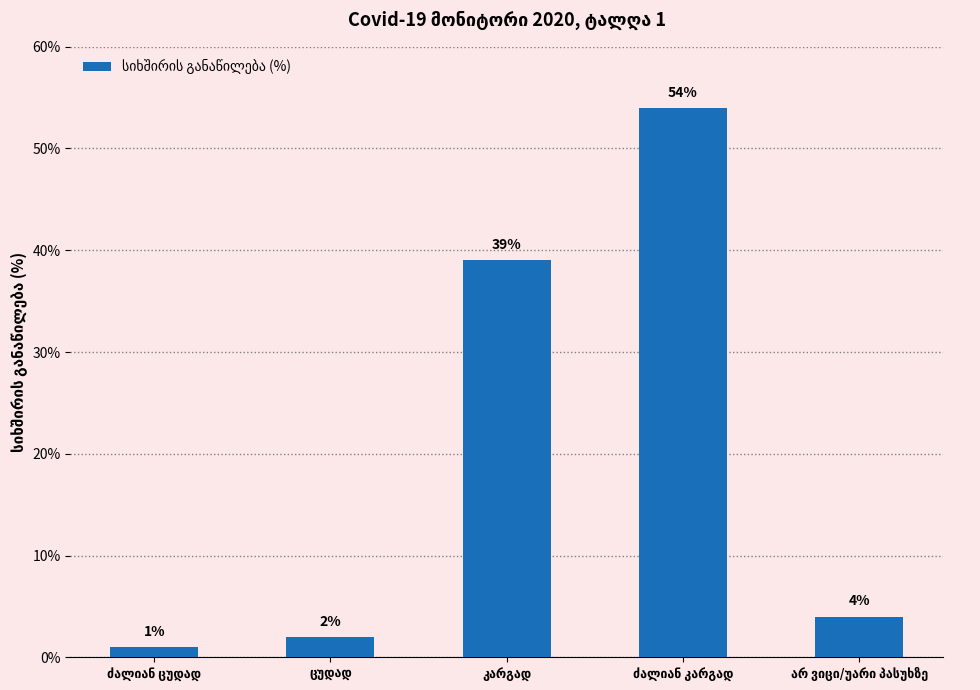

What is the value of the 3rd bar from the left?

39